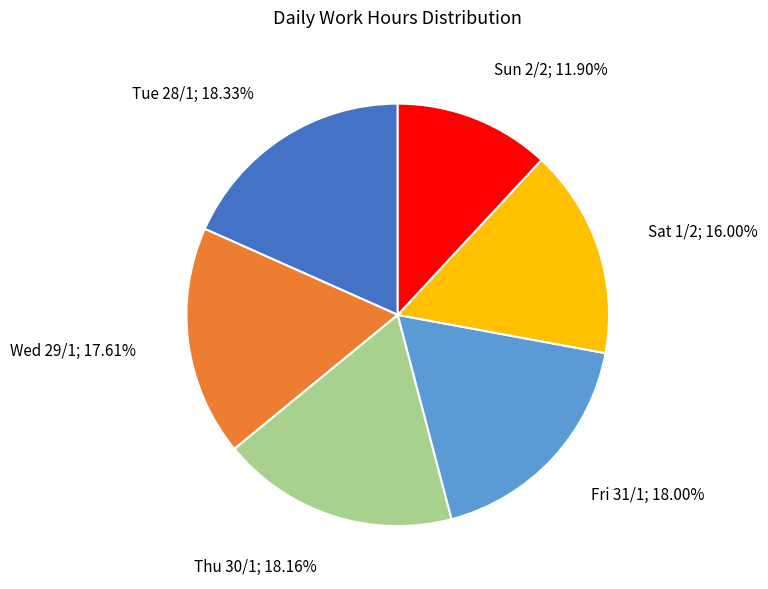

Is there a majority slice in this chart?

No